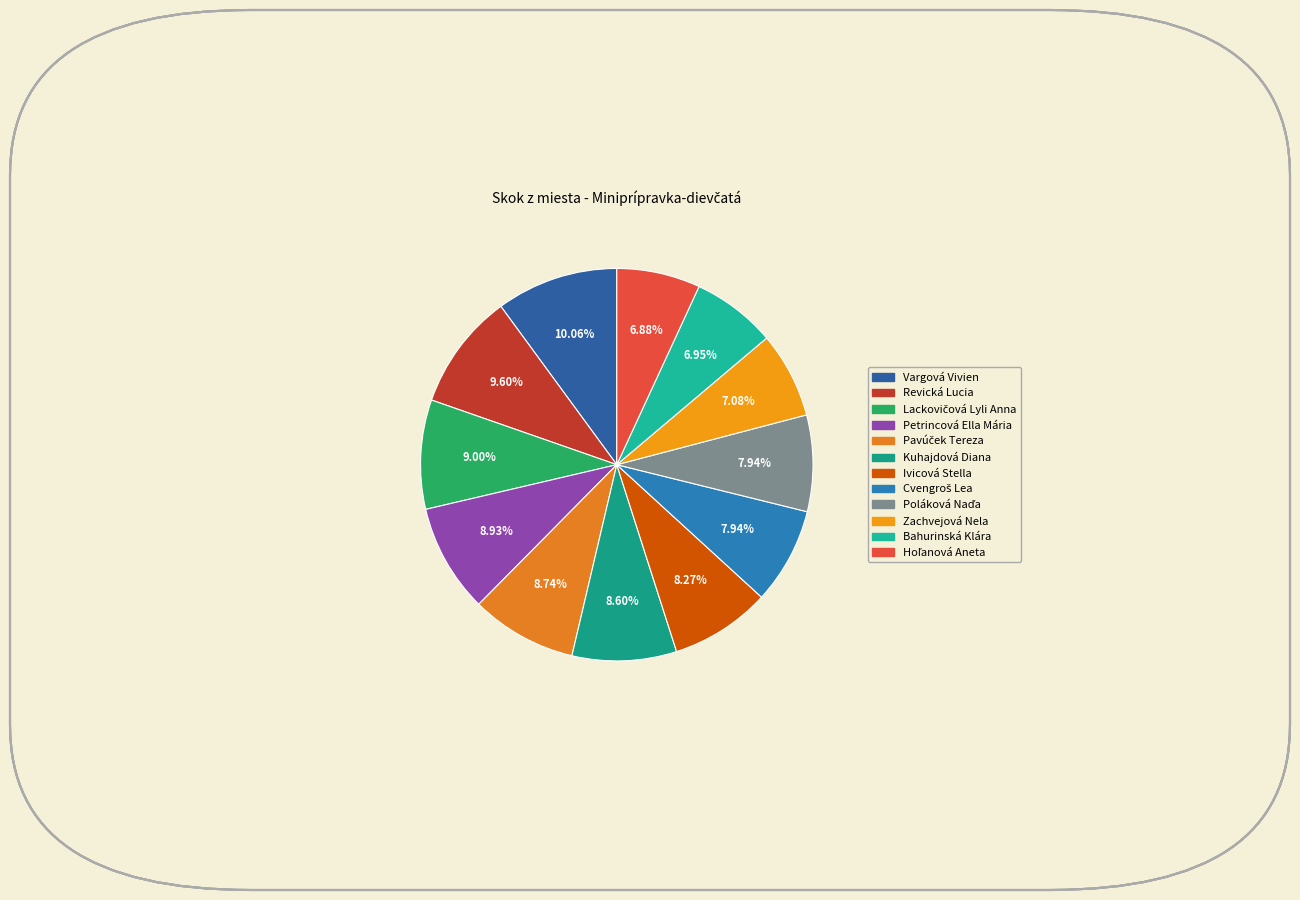

To the nearest percent, what is the difference between the largest and smallest slice percentages?

3%